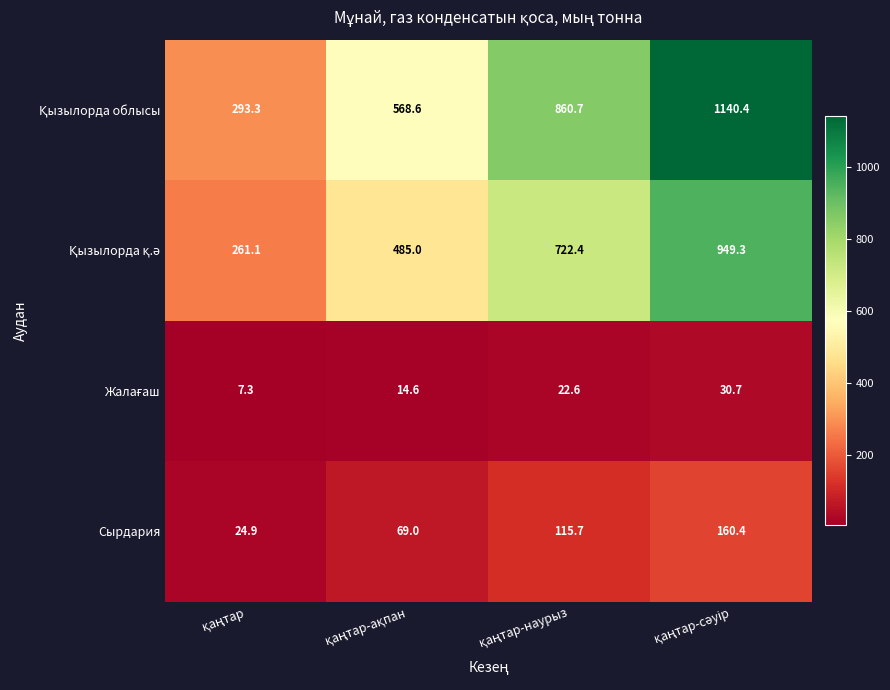

At how many categories does at least one series exceed 61?

4